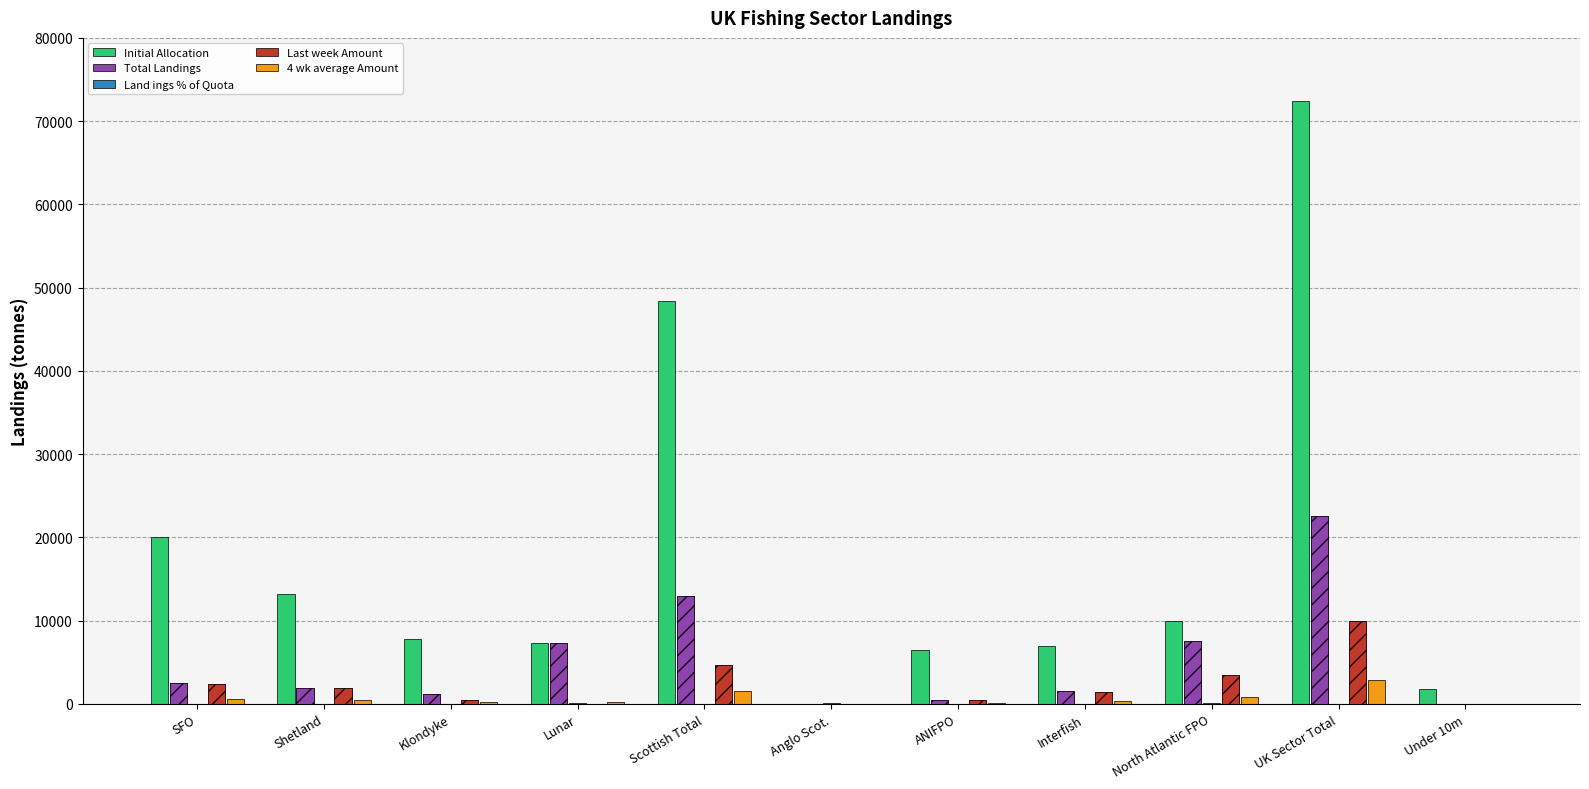

What is the label of the 3rd bar from the right?

North Atlantic FPO